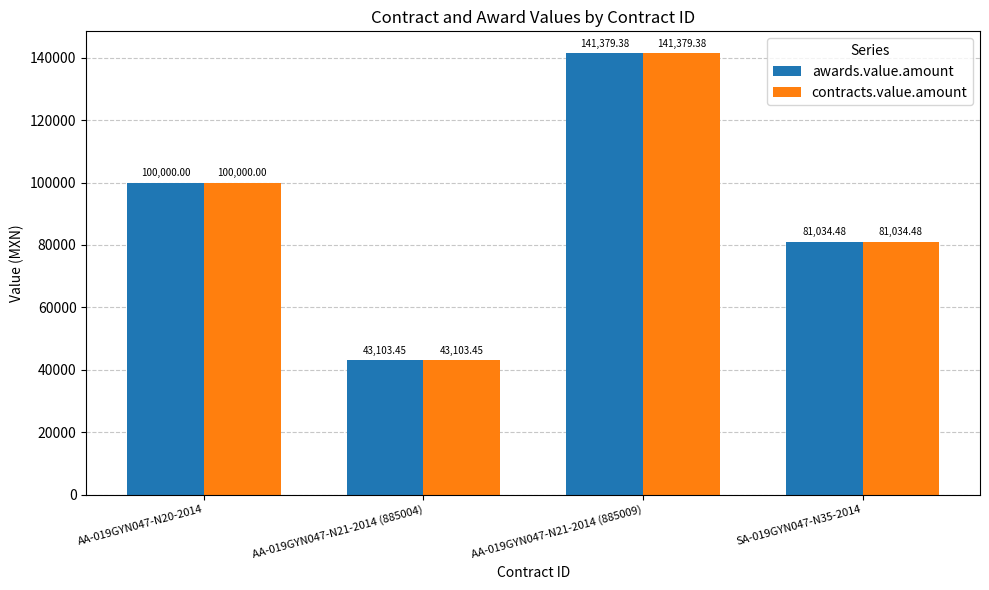

What are all the series names shown in the legend?

awards.value.amount, contracts.value.amount